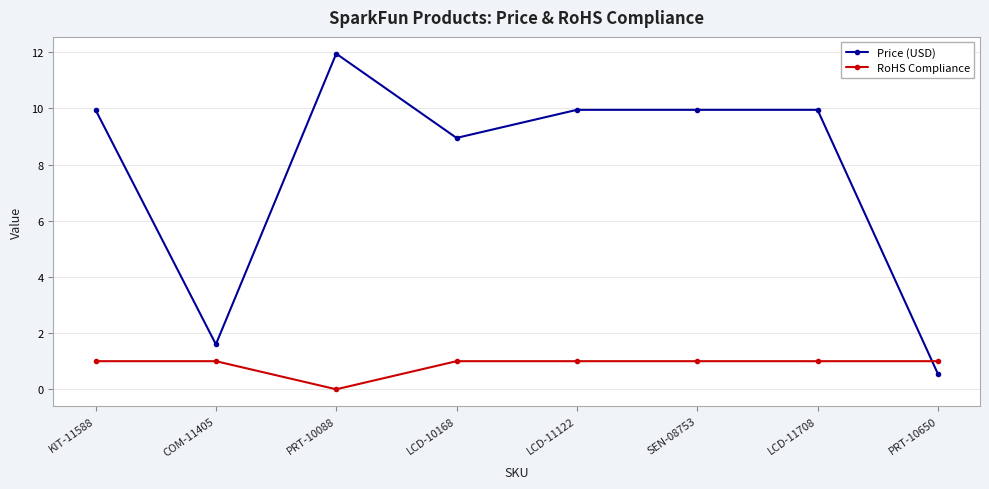

Which series changed the most between LCD-10168 and PRT-10650?

Price (USD)